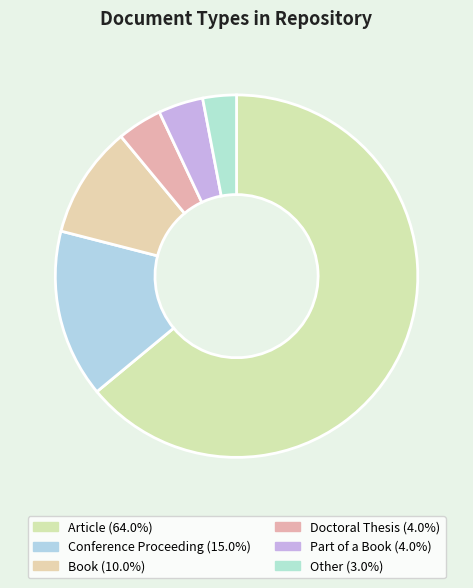

Is it true that Conference Proceeding is 15% of the pie?

True